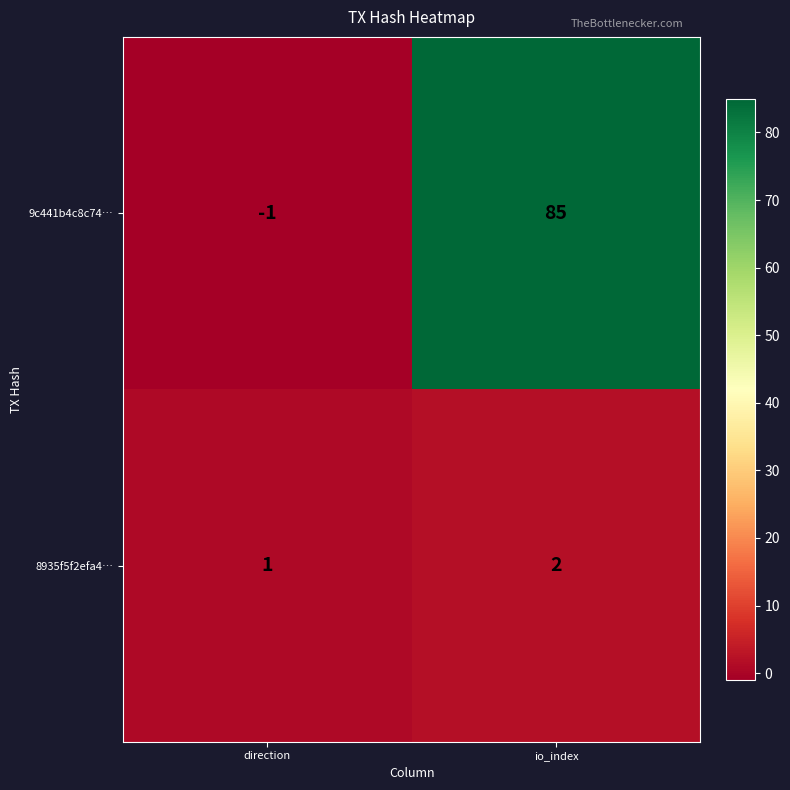

At which label is 8935f5f2efa4… closest to 1?

direction